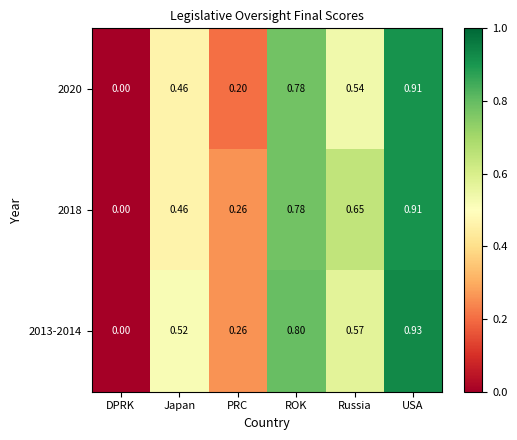

How many values in 2018 are above zero?

5